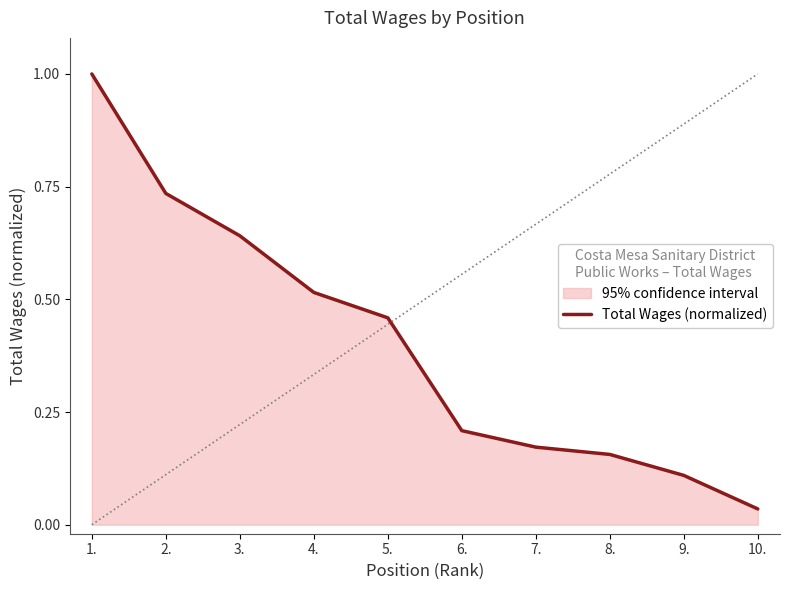

How many data points does each series have?

10